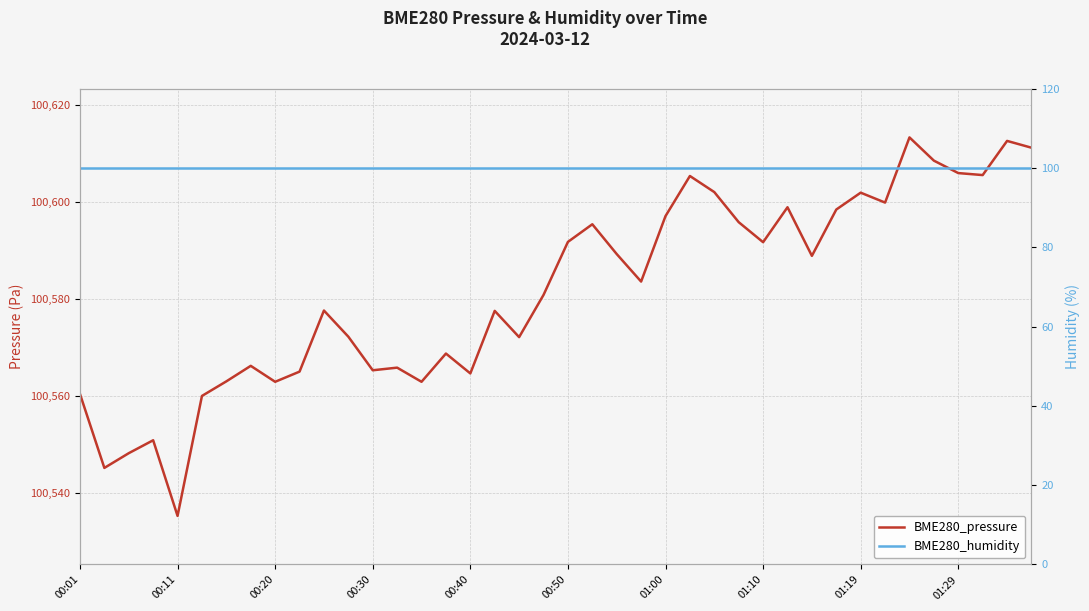

Which series has the widest spread of values?

BME280_pressure